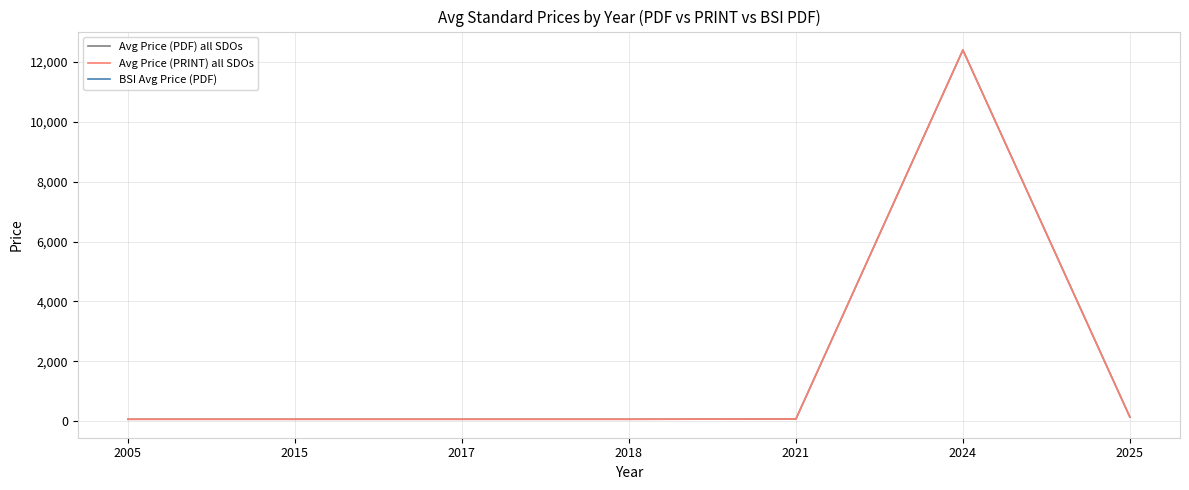

Which category has the lowest value in the BSI Avg Price (PDF) series?

2005